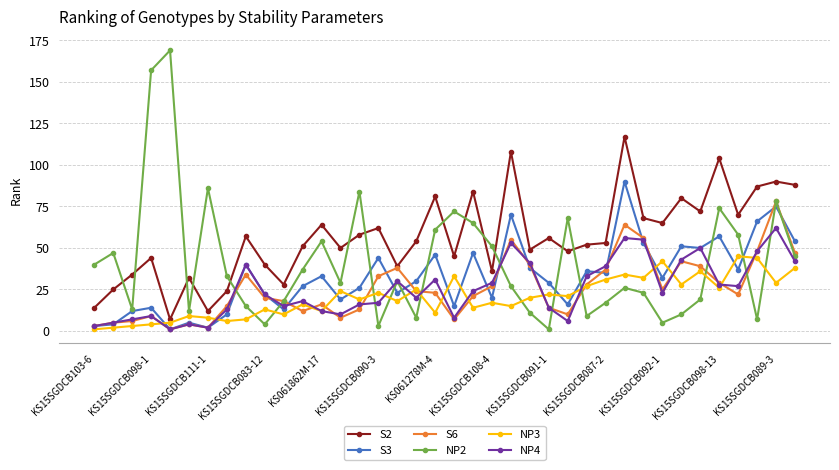

Which series has the largest total across all categories?

S2